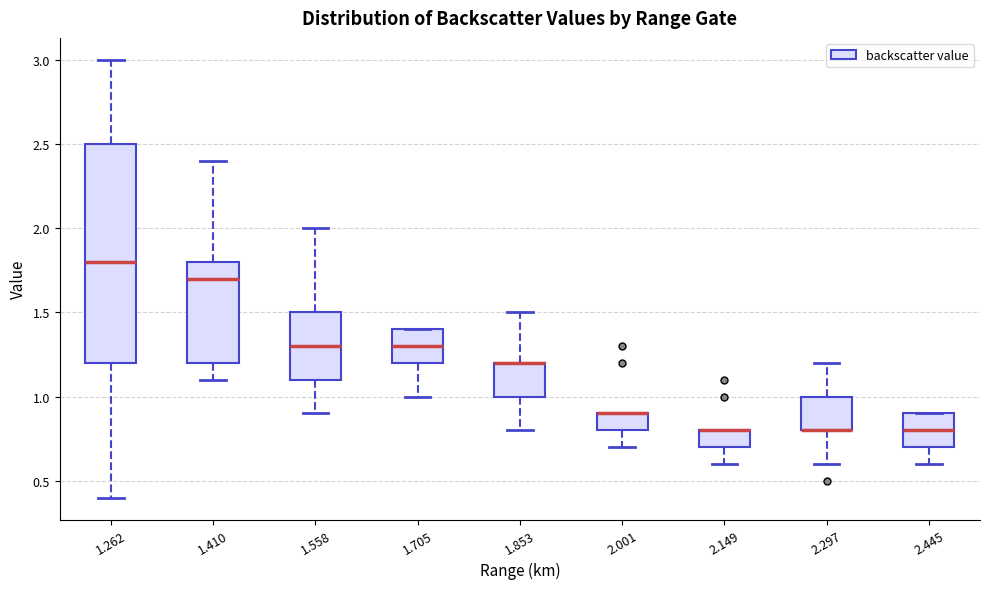

Reading left to right, read every box against the y-axis: the position of its median line, the range the box covers, and the ends of its whiskers. The values are not printed on the chart, so give them approximately, as read against the axis.

1.262: median 1.8, box 1.2 to 2.5, whiskers 0.4 to 3.0
1.410: median 1.7, box 1.2 to 1.8, whiskers 1.1 to 2.4
1.558: median 1.3, box 1.1 to 1.5, whiskers 0.9 to 2.0
1.705: median 1.3, box 1.2 to 1.4, whiskers 1.0 to 1.4
1.853: median 1.2 (drawn on the box's upper edge), box 1.0 to 1.2, whiskers 0.8 to 1.5
2.001: median 0.9 (drawn on the box's upper edge), box 0.8 to 0.9, whiskers 0.7 to 0.9
2.149: median 0.8 (drawn on the box's upper edge), box 0.7 to 0.8, whiskers 0.6 to 0.8
2.297: median 0.8 (drawn on the box's lower edge), box 0.8 to 1.0, whiskers 0.6 to 1.2
2.445: median 0.8, box 0.7 to 0.9, whiskers 0.6 to 0.9